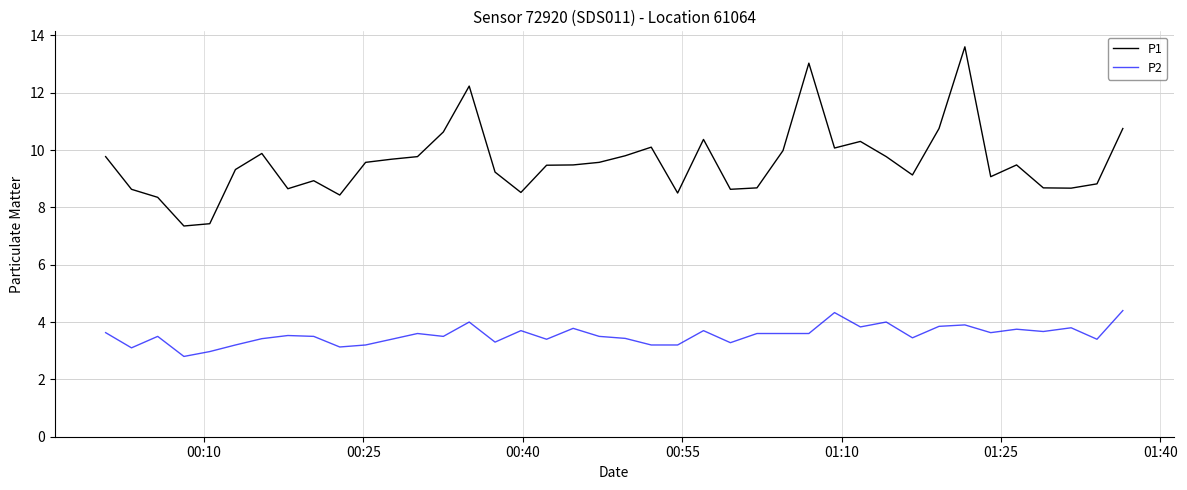

True or false: P2 and P1 intersect in this chart.

False